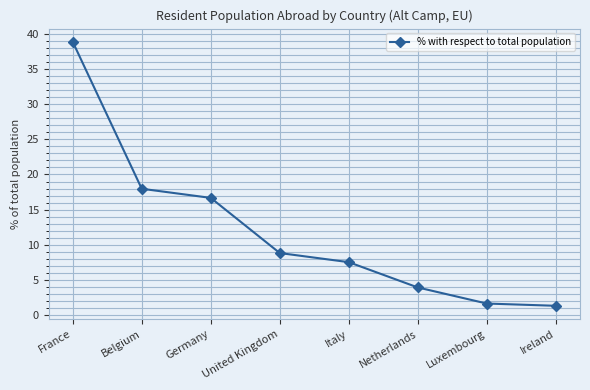

What is the difference between the maximum and minimum values?

37.6